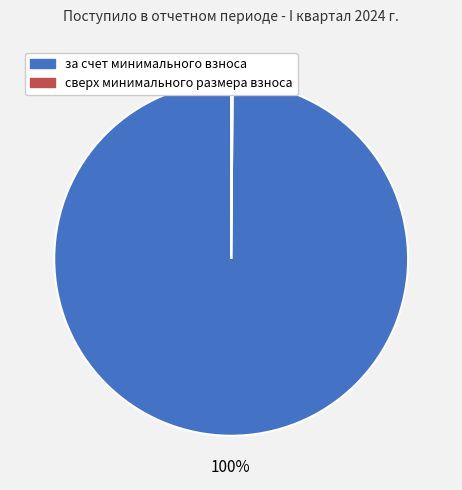

What percentage is the за счет минимального взноса slice, to the nearest percent?

100%